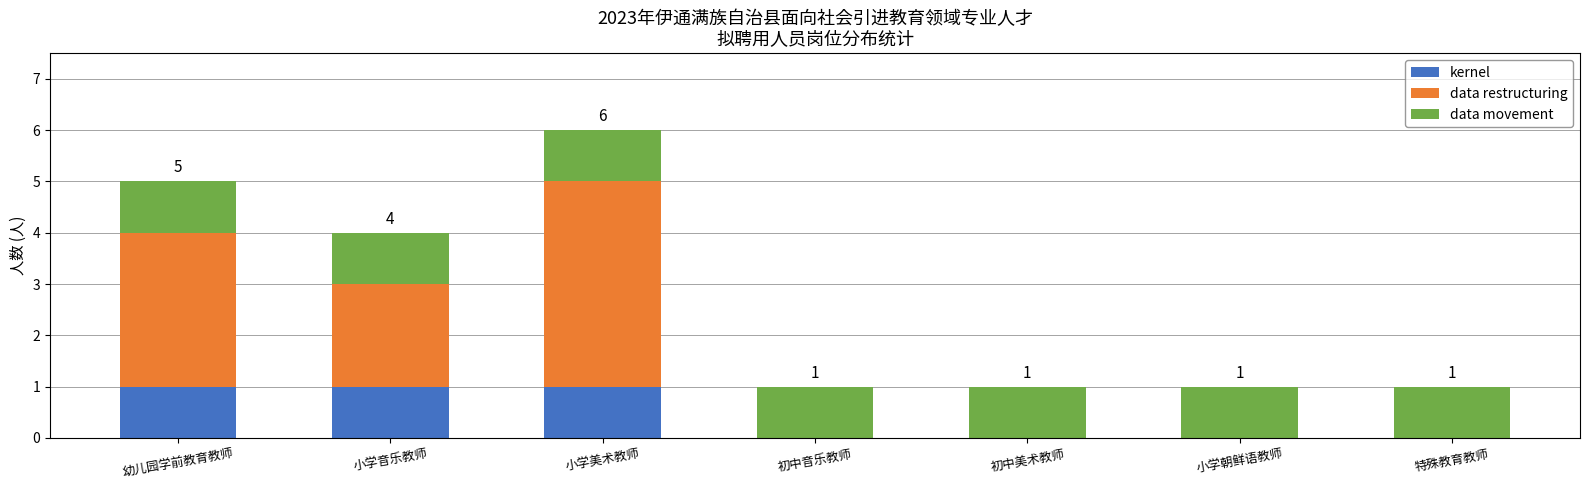

What is the difference between the kernel values at 幼儿园学前教育教师 and 小学朝鲜语教师?

1